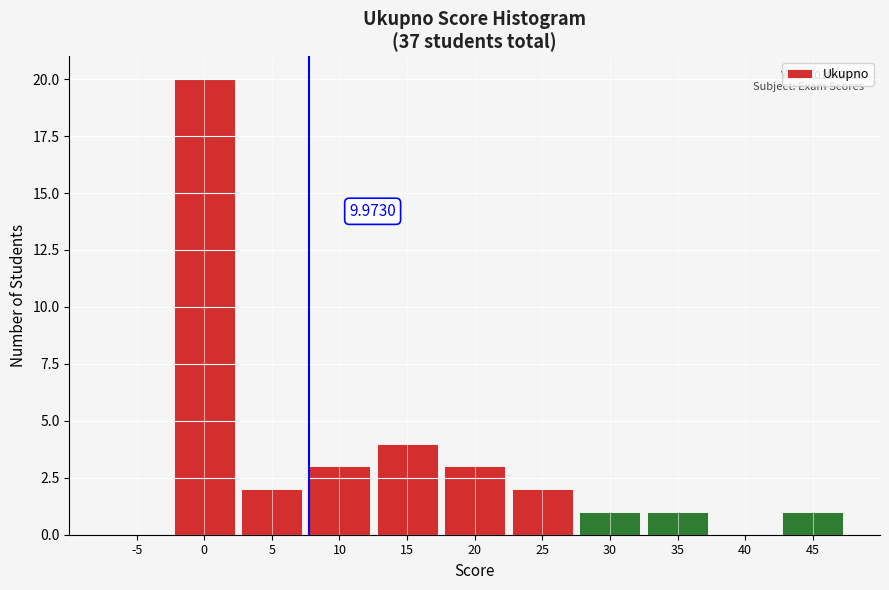

Between -5 and 45, which is larger?

45